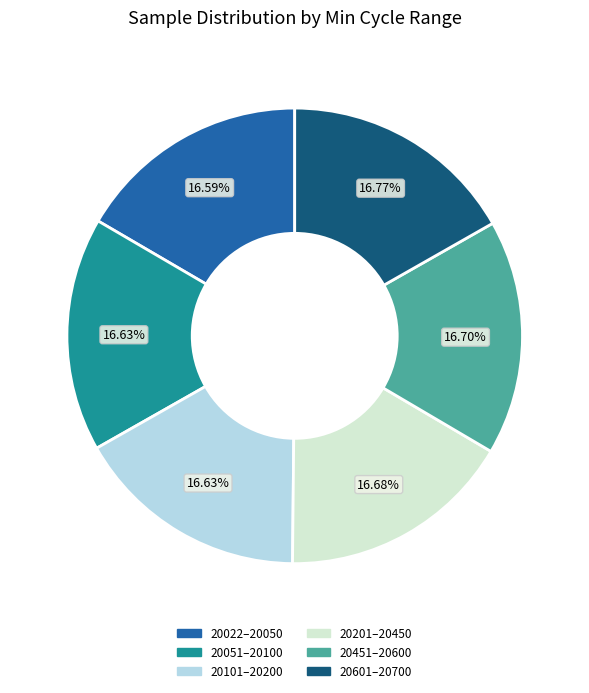

How many slices are in this pie chart?

6